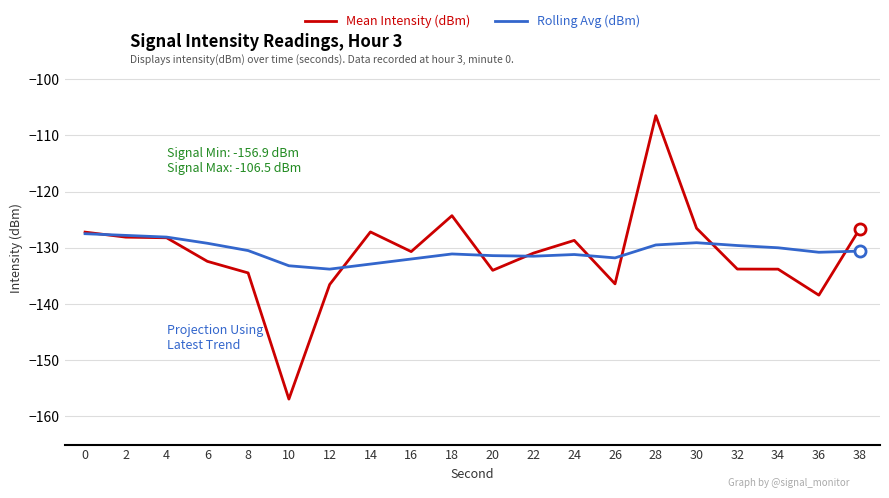

Which series ends up on top after the final intersection of Rolling Avg (dBm) and Mean Intensity (dBm)?

Mean Intensity (dBm)